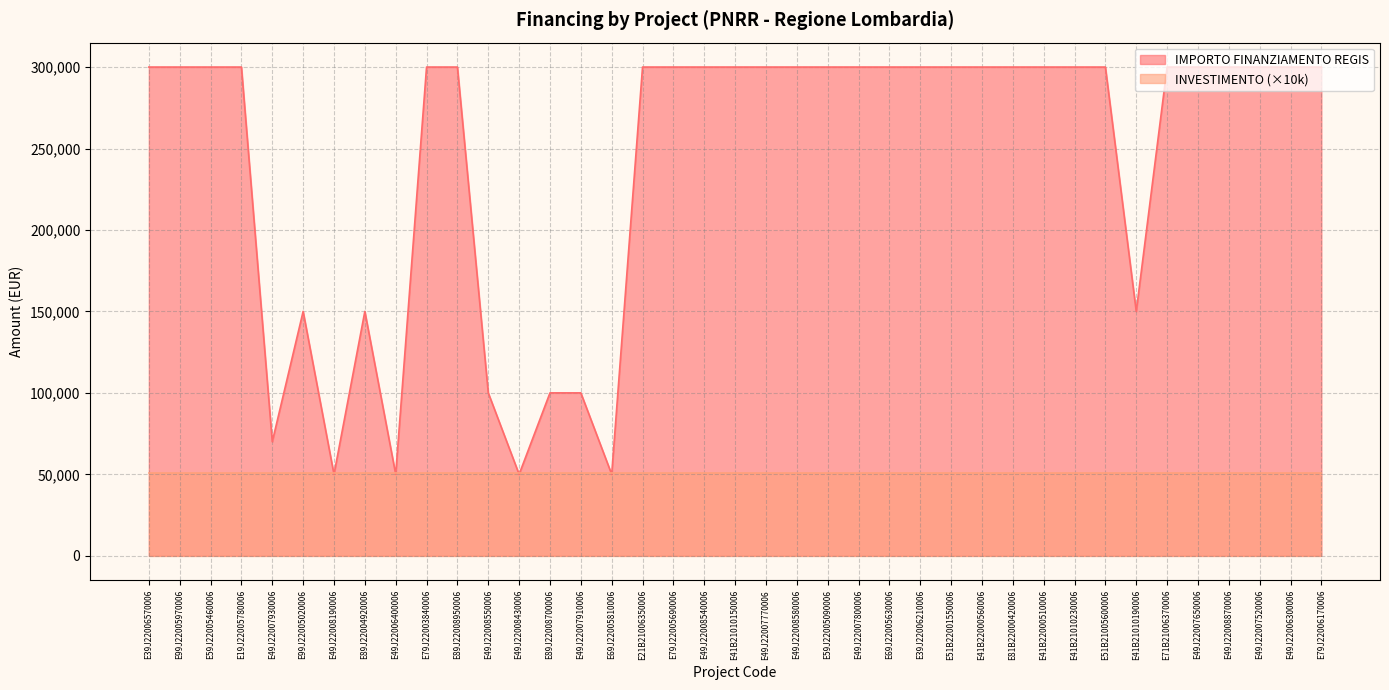

The chart shows a value of 300000 at E79J22005690006. True or false?

True